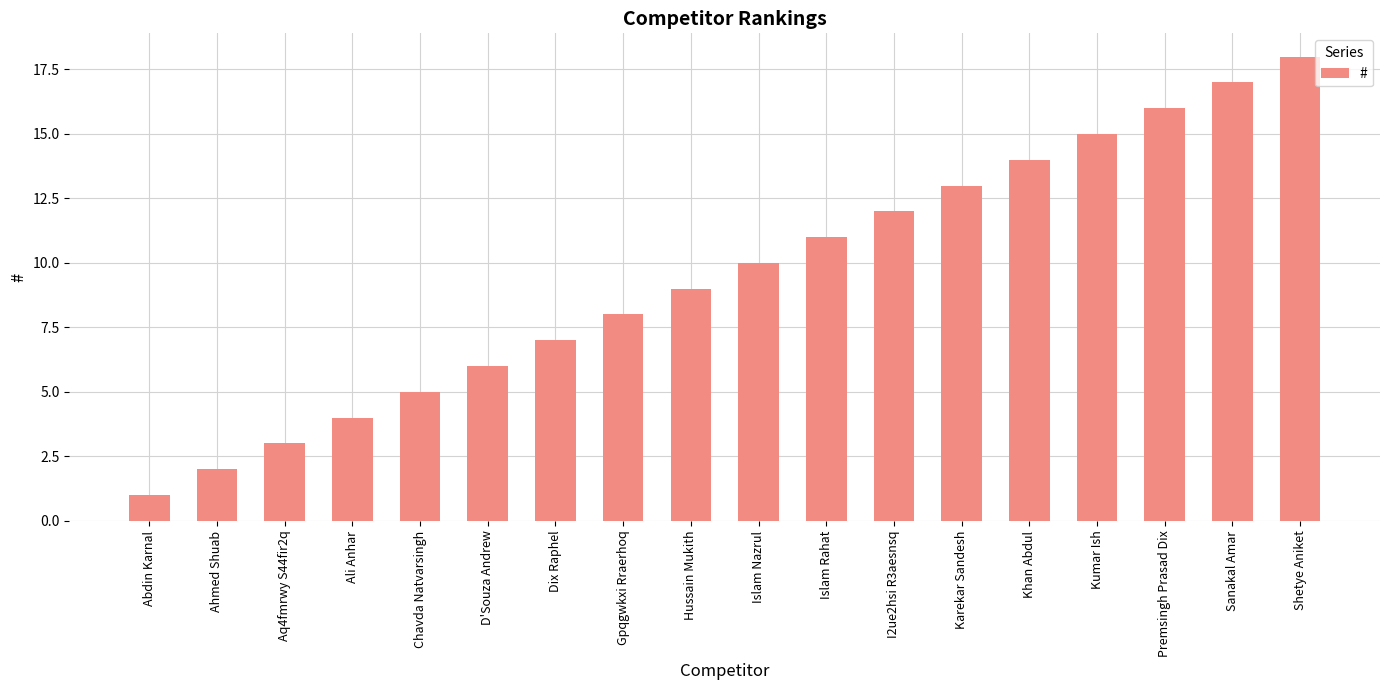

What position from the right is Chavda Natvarsingh?

14